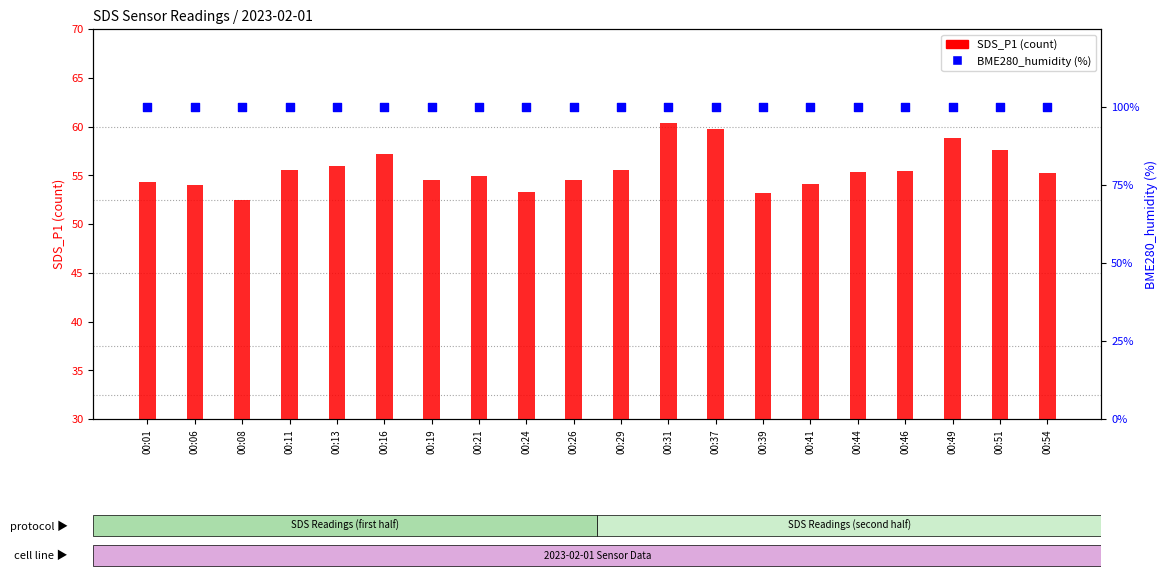

Which series reaches the maximum Y coordinate?

BME280_humidity (%)